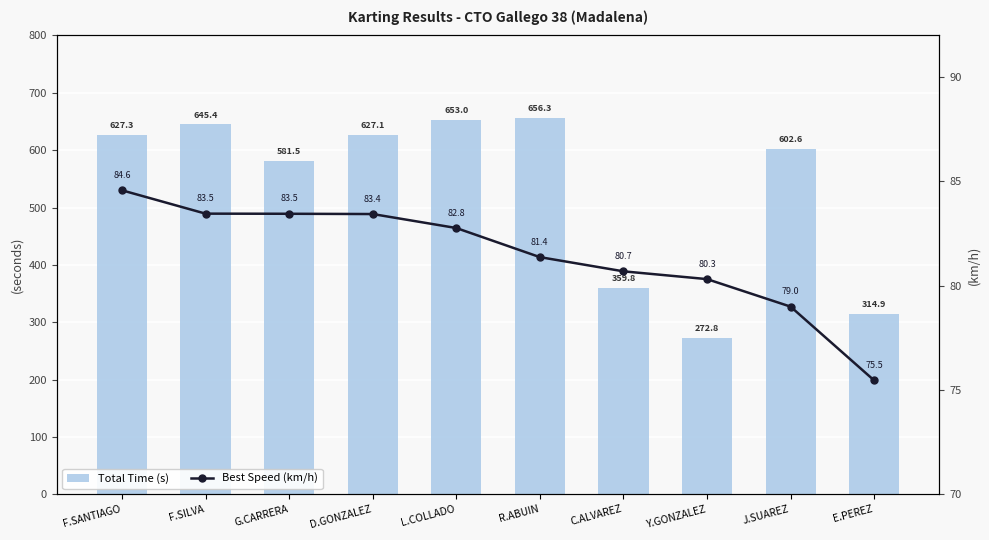

Reading left to right, list all the values displayed in this chart.

Total Time (s): 627.3	645.4	581.5	627.1	653.0	656.3	359.8	272.8	602.6	314.9
Best Speed (km/h): 84.6	83.5	83.5	83.4	82.8	81.4	80.7	80.3	79.0	75.5